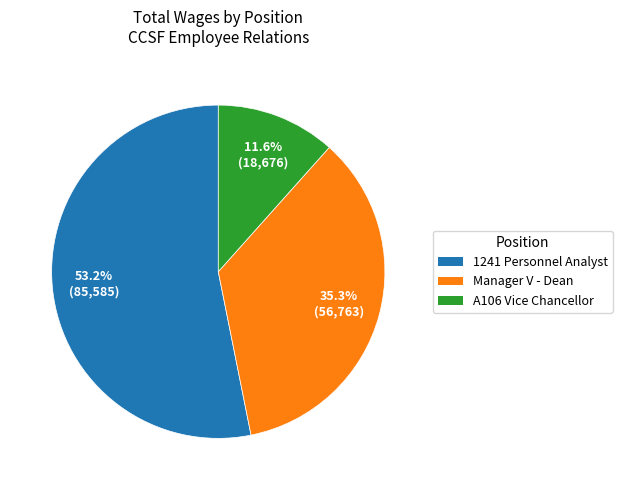

How many slices are in this pie chart?

3